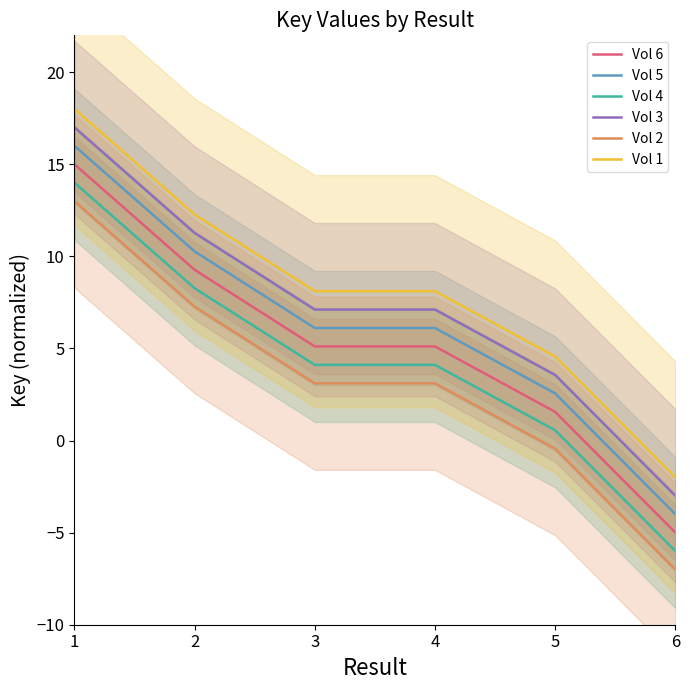

Between 3 and 4, which series saw the biggest shift?

Vol 6